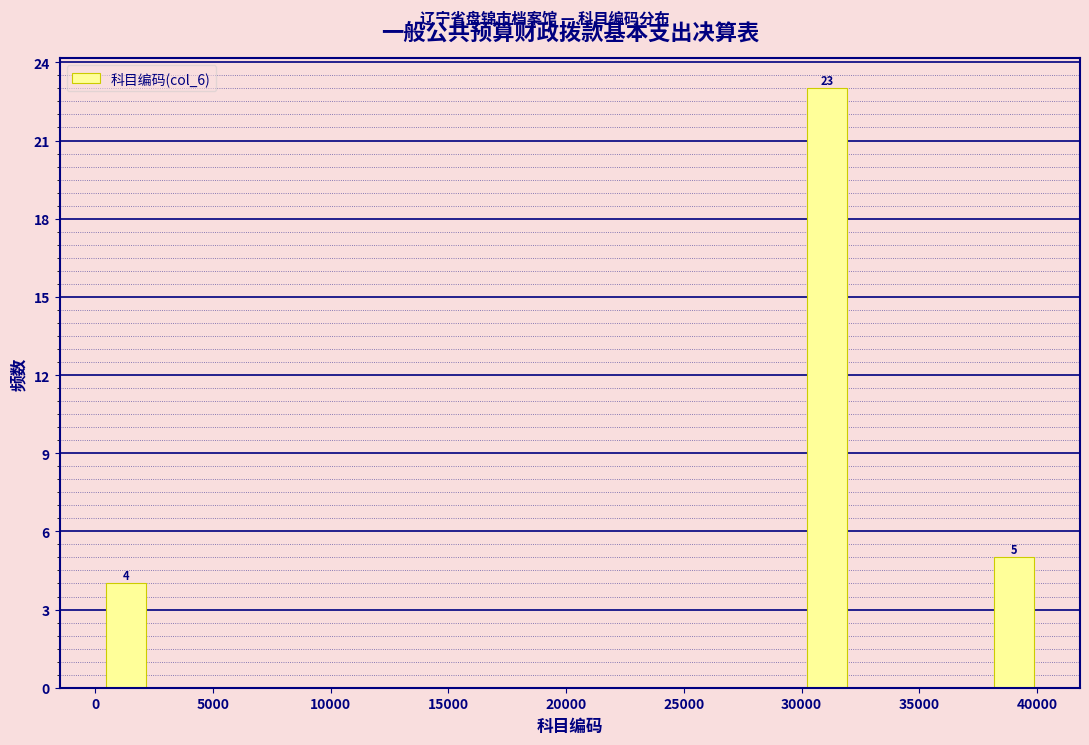

Around what value on the x-axis is the tallest bar? Give the approximate position of its centre, as read against the axis.

31000